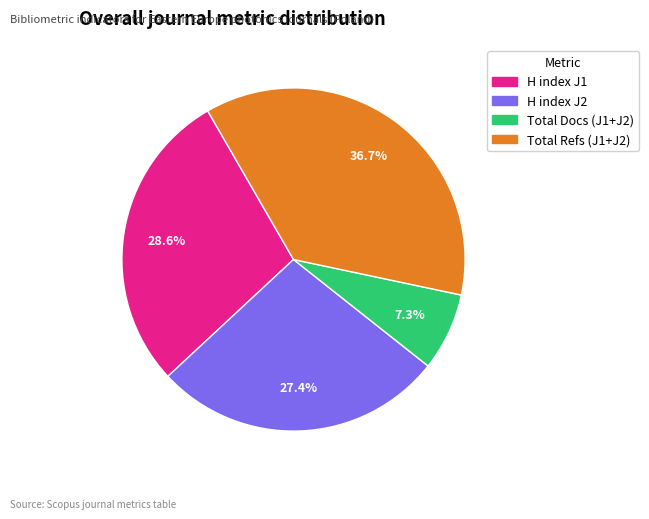

Is there a majority slice in this chart?

No